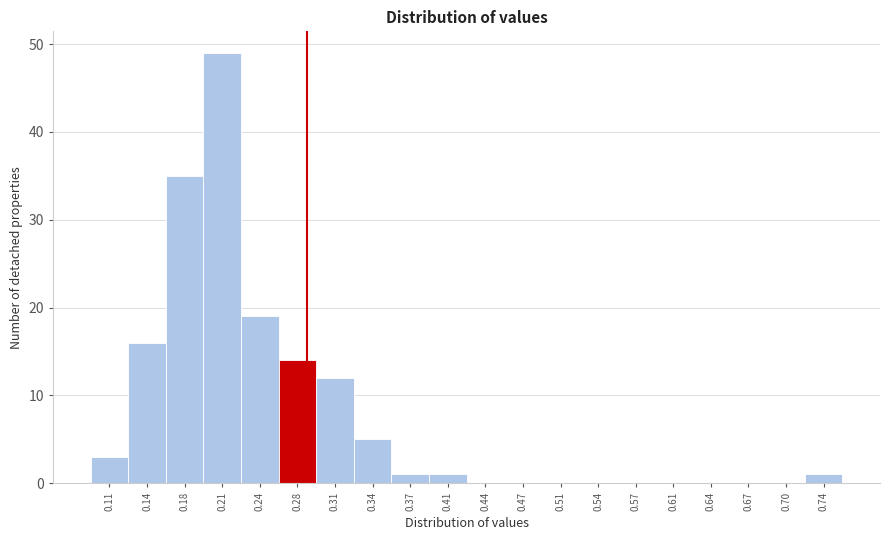

Reading right to left, list all the values displayed in this chart.

0.74=1	0.70=0	0.67=0	0.64=0	0.61=0	0.57=0	0.54=0	0.51=0	0.47=0	0.44=0	0.41=1	0.37=1	0.34=5	0.31=12	0.28=14	0.24=19	0.21=49	0.18=35	0.14=16	0.11=3